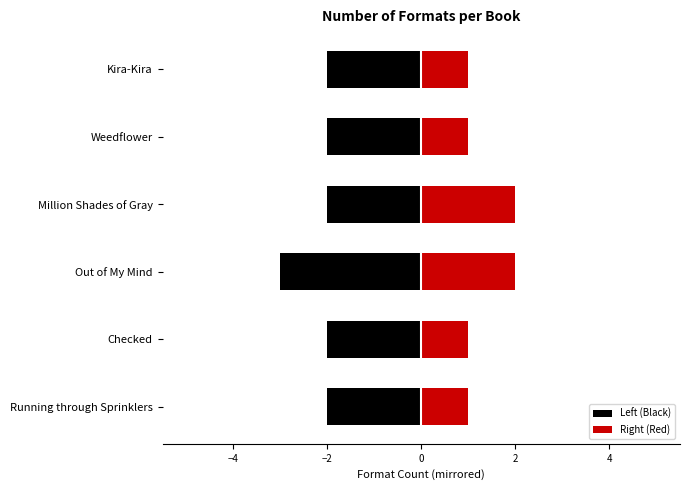

How many groups of bars are there?

6